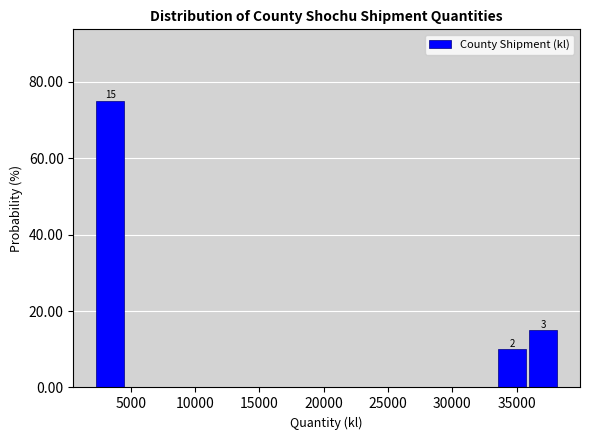

Over which range of the x-axis is the bar tallest?

2000 to 4500